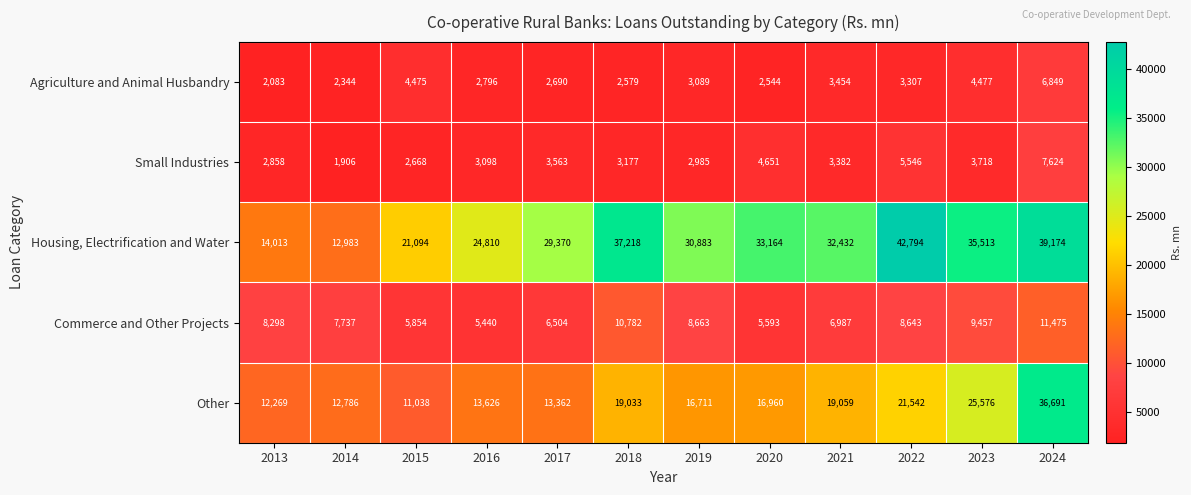

At which category is the sum across all series the highest?

2024